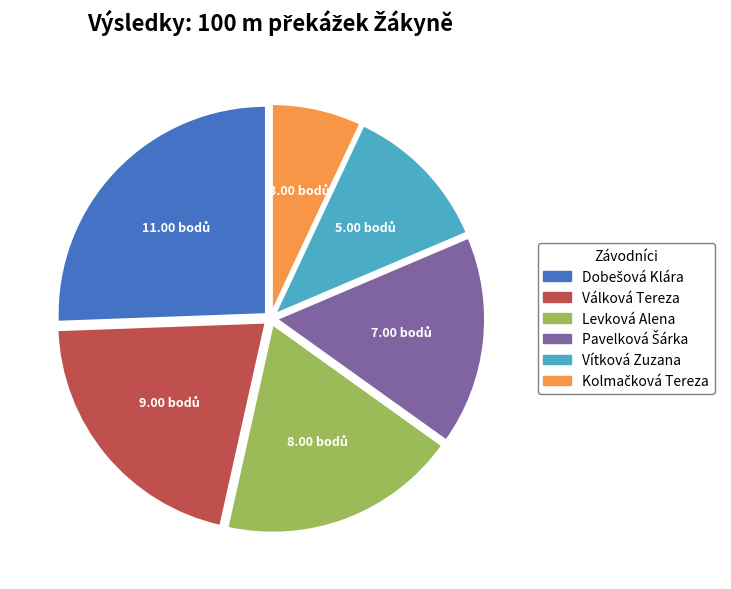

How many slices are in this pie chart?

6